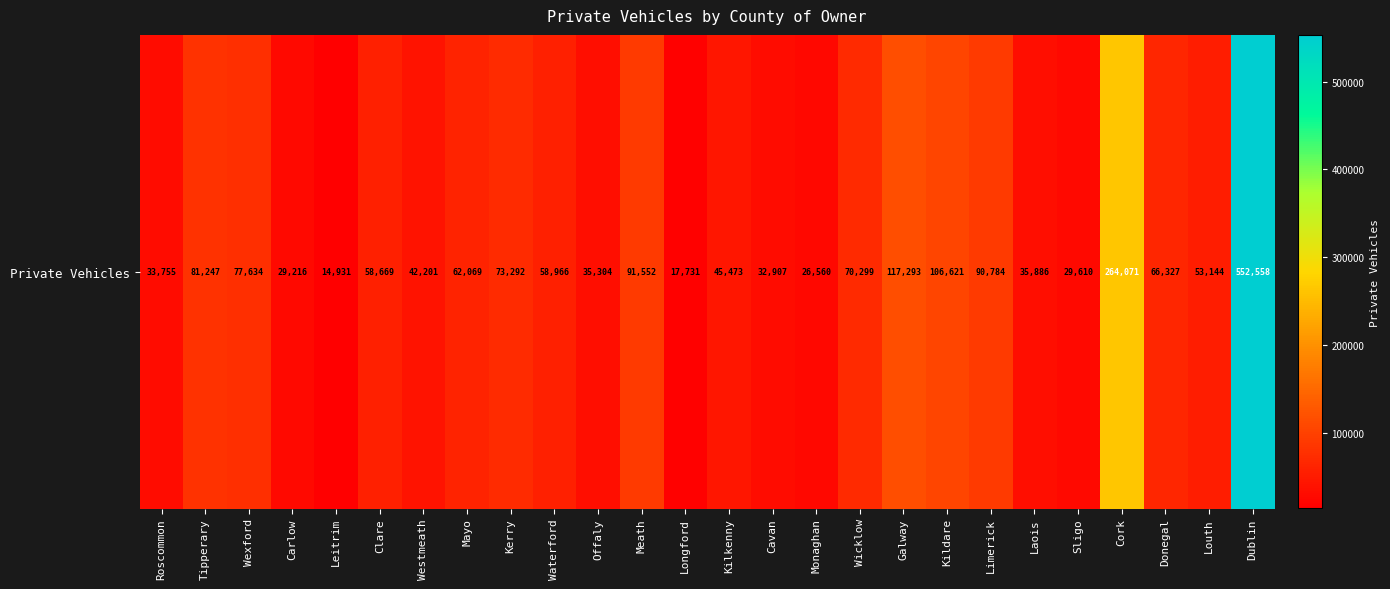

True or false: the data shows 39255 at Sligo.

False